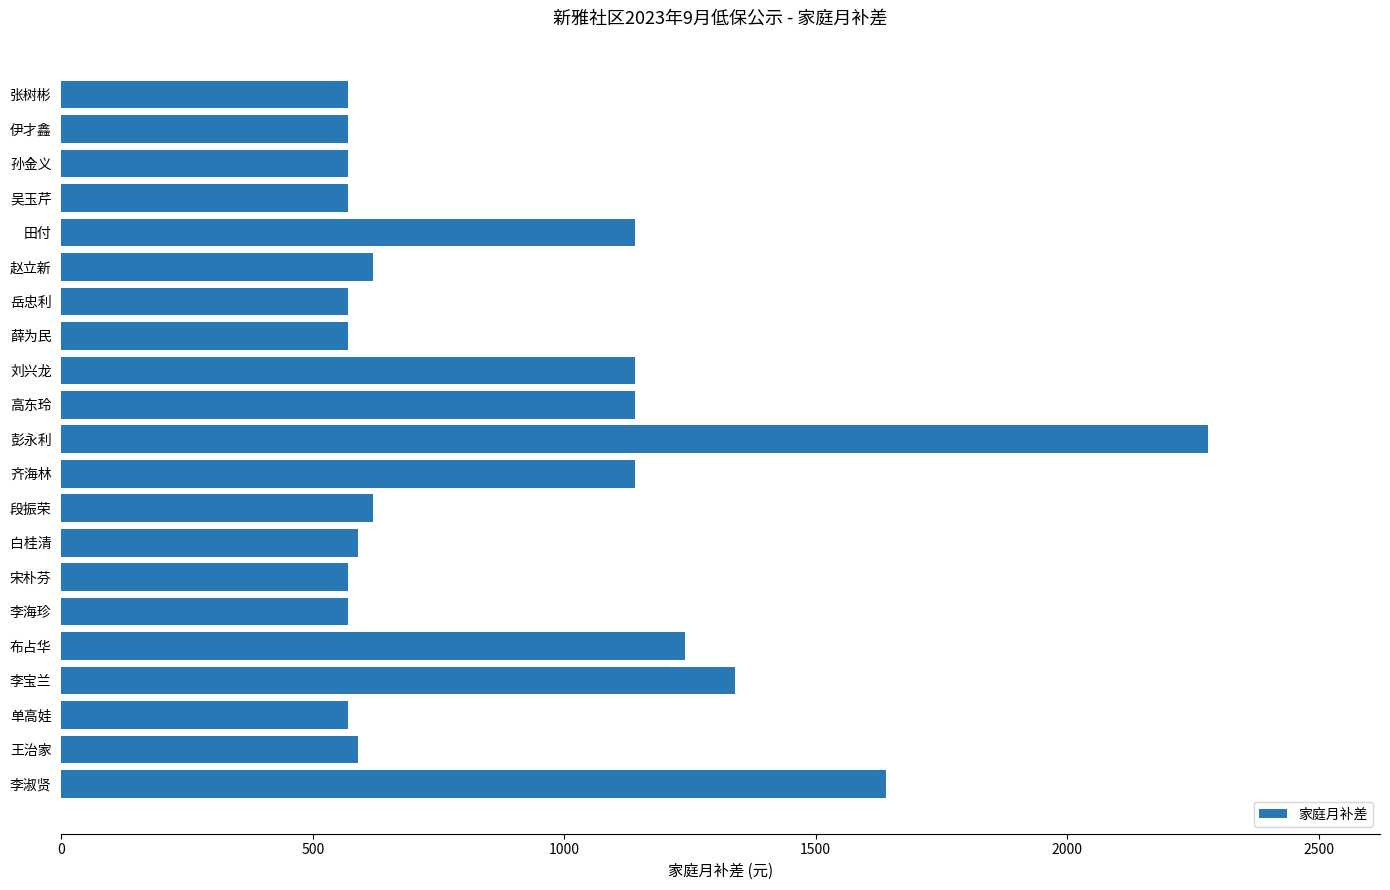

Where is the data nearest to the value 1425?

李宝兰